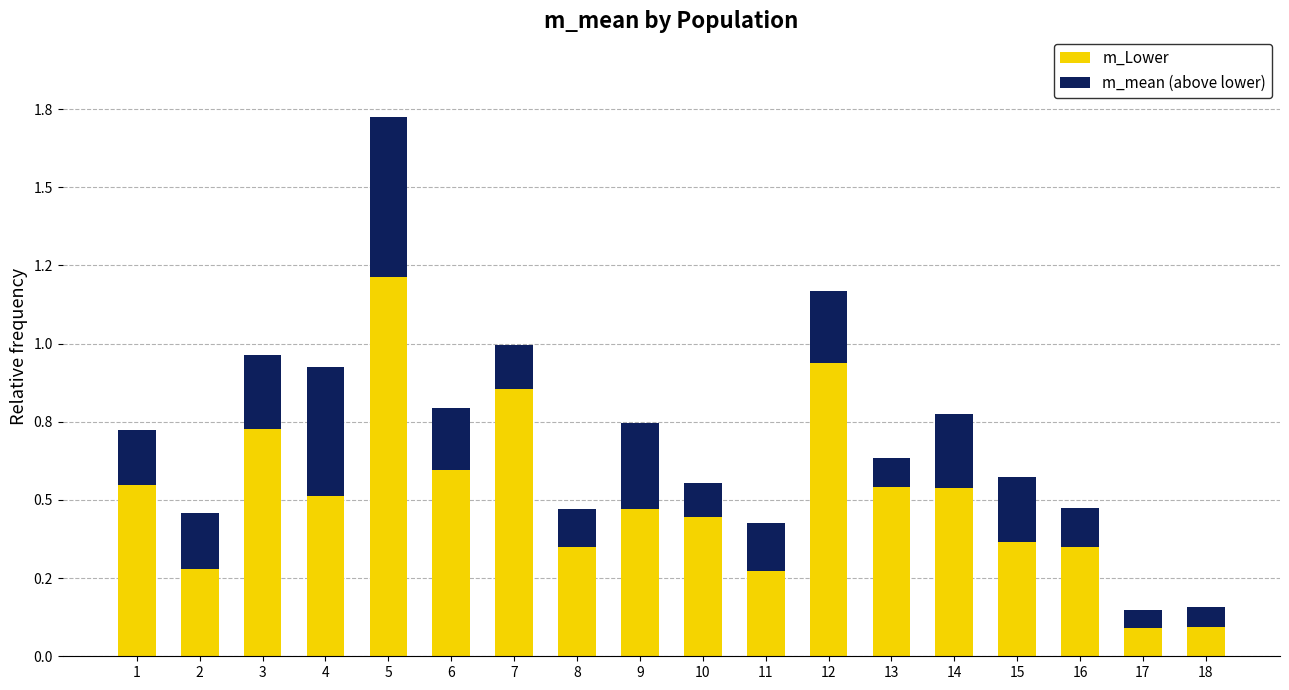

Rank the series by their maximum value, from highest to lowest.

m_Lower, m_mean (above lower)